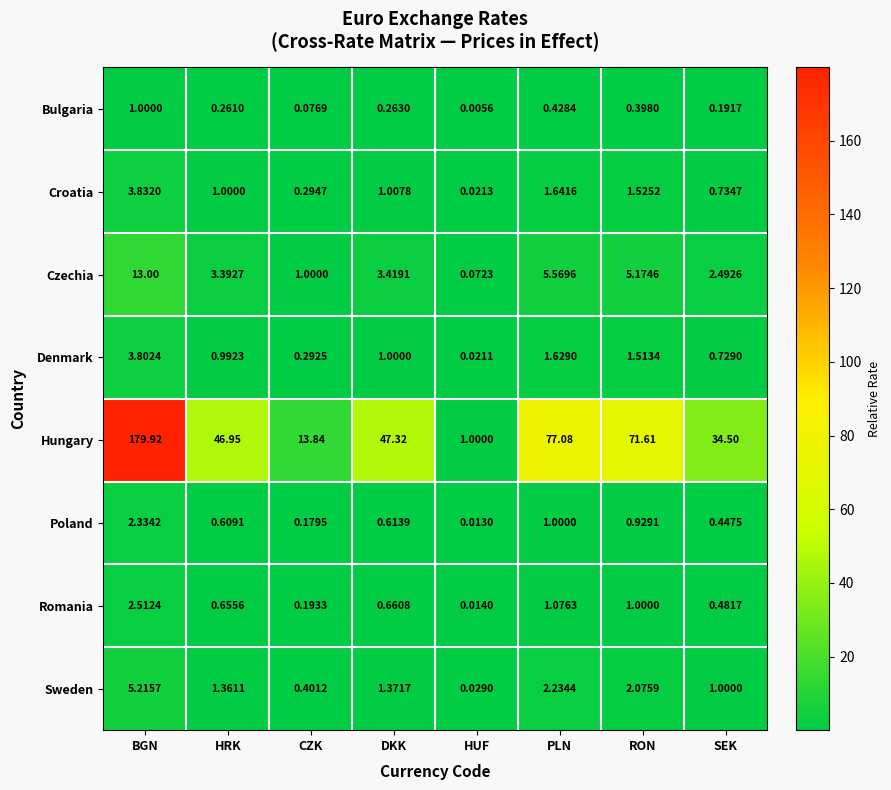

Rank the series by their maximum value, from highest to lowest.

Hungary, Czechia, Sweden, Croatia, Denmark, Romania, Poland, Bulgaria